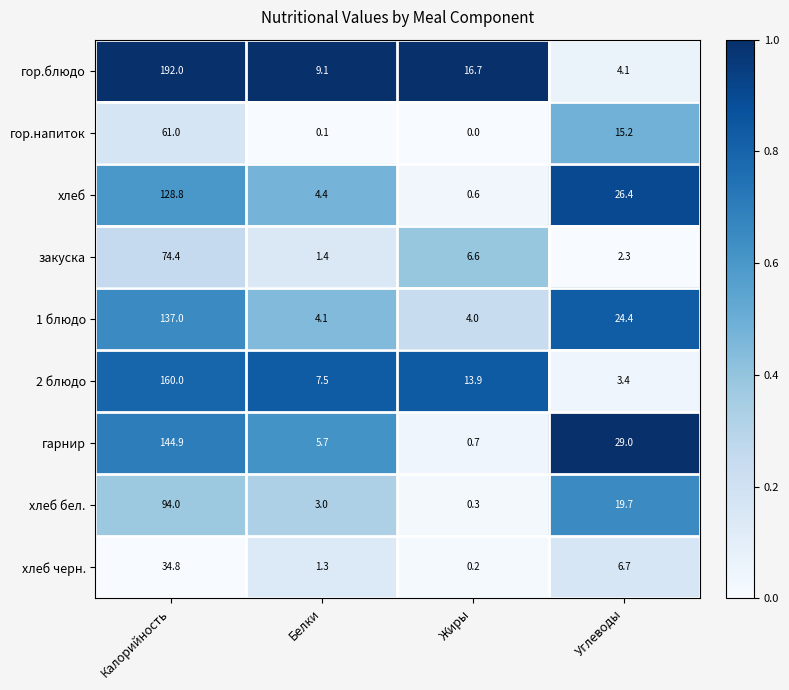

Which series has the largest total across all categories?

гор.блюдо